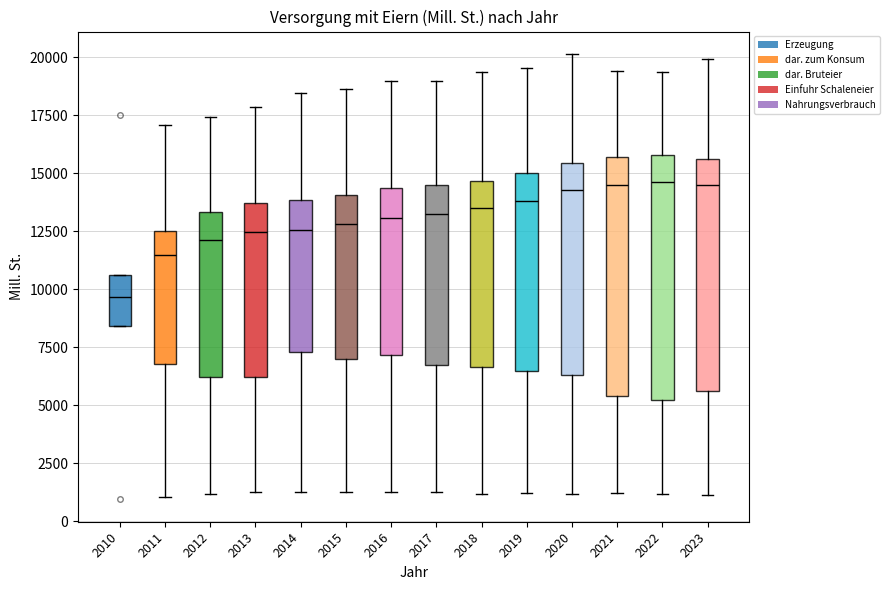

Which box has the lowest median line?

2010